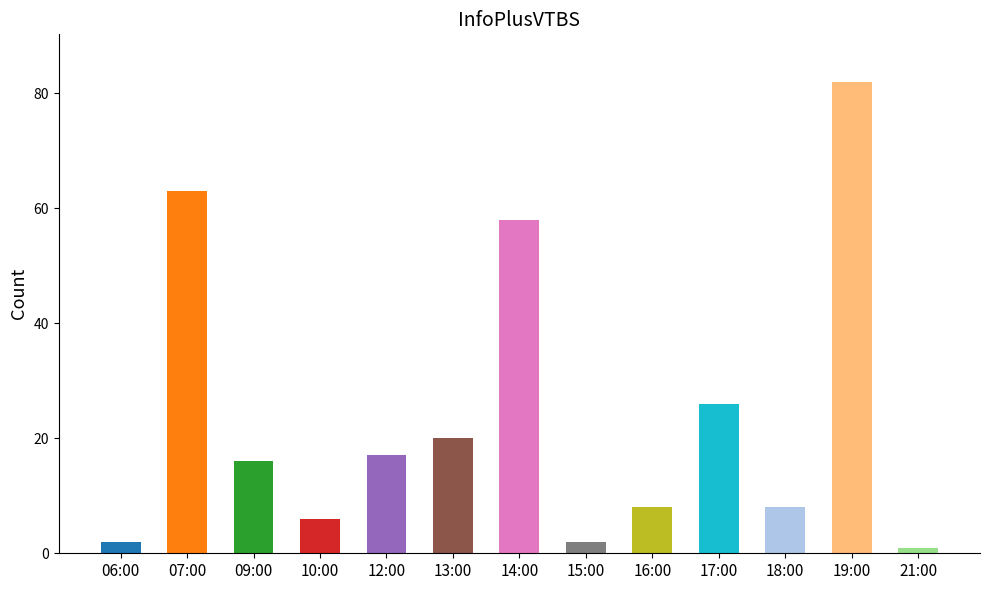

How many data points are less than 16?

6